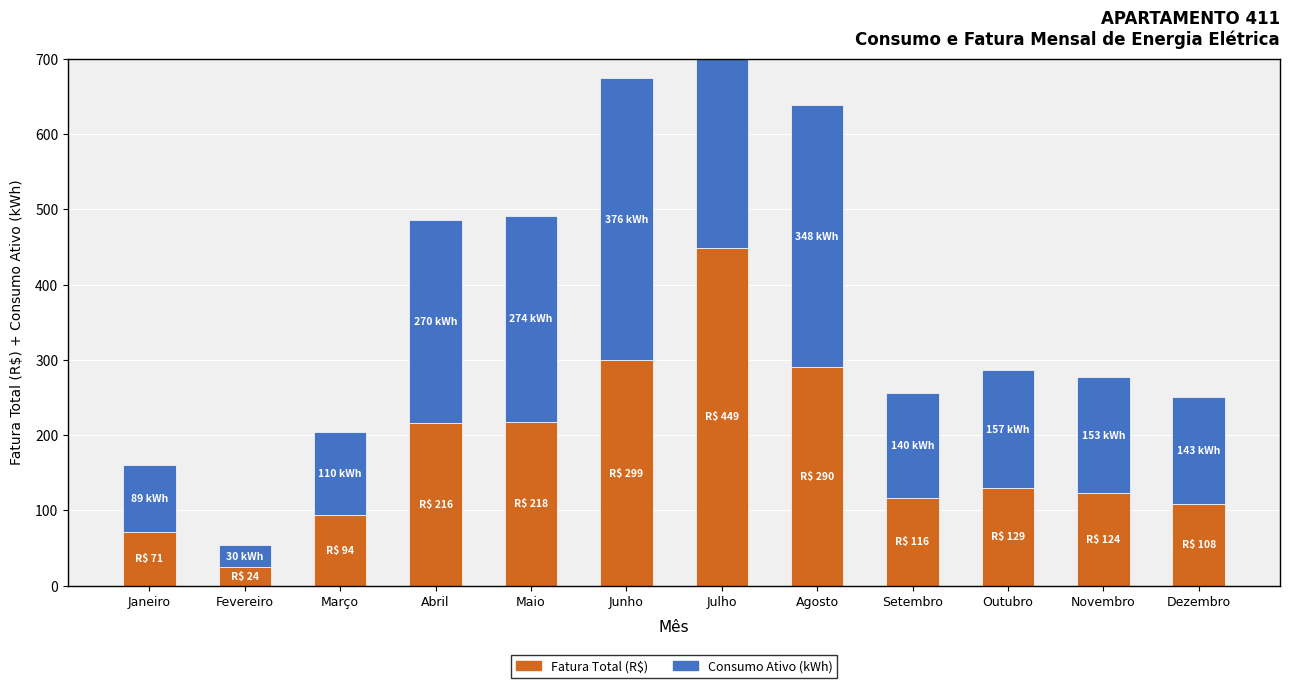

What is the total value across all series at Setembro?

255.9